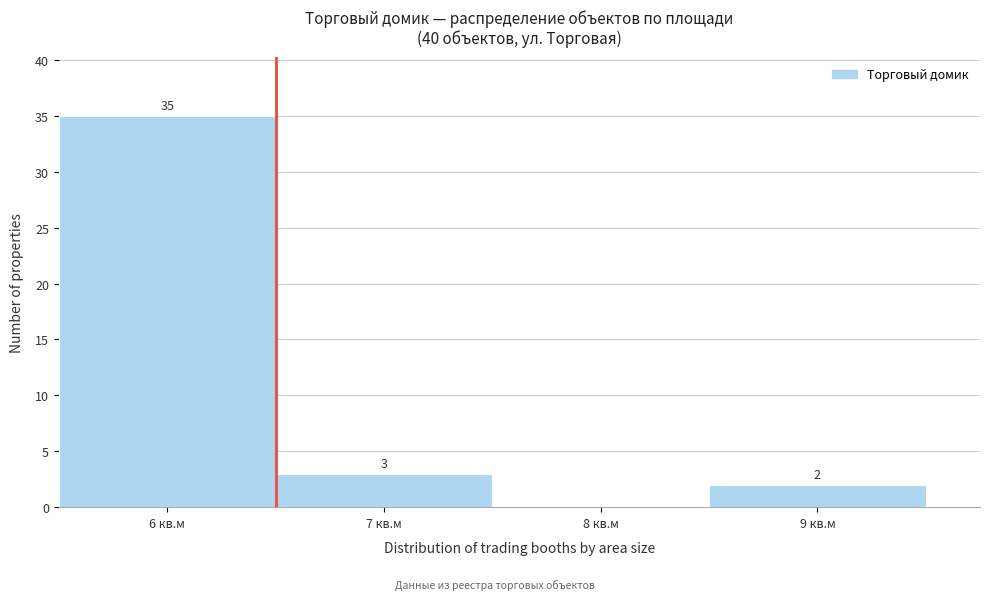

Which range on the x-axis has the tallest bar?

5.5 to 6.5